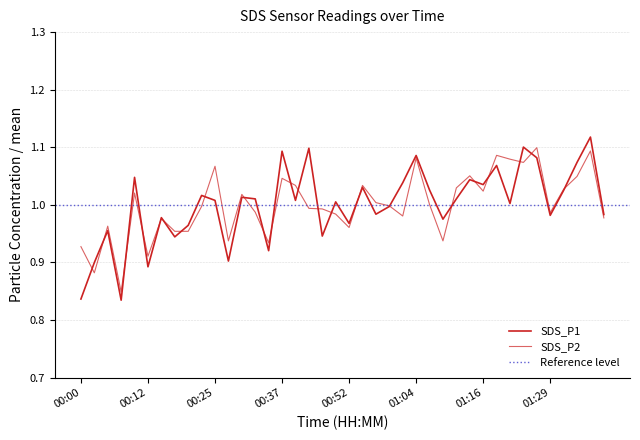

Reading right to left, what are all the values shown in this chart?

SDS_P1: 01:38=1.0	01:36=1.1	01:33=1.1	01:31=1.0	01:29=1.0	01:26=1.1	01:24=1.1	01:21=1.0	01:19=1.1	01:16=1.0	01:14=1.0	01:12=1.0	01:09=1.0	01:07=1.0	01:04=1.1	01:02=1.0	00:59=1.0	00:57=1.0	00:54=1.0	00:52=1.0	00:47=1.0	00:44=0.9	00:42=1.1	00:39=1.0	00:37=1.1	00:34=0.9	00:32=1.0	00:30=1.0	00:27=0.9	00:25=1.0	00:22=1.0	00:20=1.0	00:17=0.9	00:15=1.0	00:12=0.9	00:10=1.0	00:08=0.8	00:05=1.0	00:03=0.9	00:00=0.8
SDS_P2: 01:38=1.0	01:36=1.1	01:33=1.0	01:31=1.0	01:29=1.0	01:26=1.1	01:24=1.1	01:21=1.1	01:19=1.1	01:16=1.0	01:14=1.1	01:12=1.0	01:09=0.9	01:07=1.0	01:04=1.1	01:02=1.0	00:59=1.0	00:57=1.0	00:54=1.0	00:52=1.0	00:47=1.0	00:44=1.0	00:42=1.0	00:39=1.0	00:37=1.0	00:34=0.9	00:32=1.0	00:30=1.0	00:27=0.9	00:25=1.1	00:22=1.0	00:20=1.0	00:17=1.0	00:15=1.0	00:12=0.9	00:10=1.0	00:08=0.8	00:05=1.0	00:03=0.9	00:00=0.9